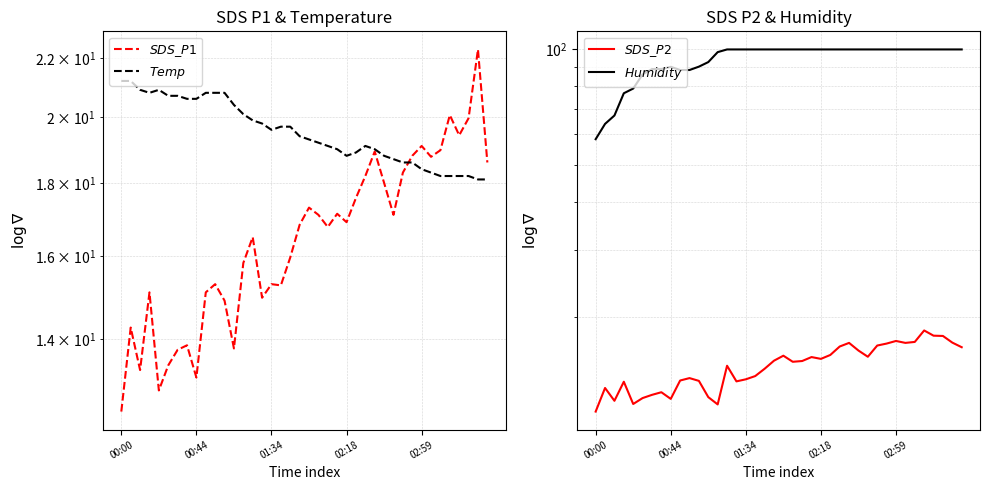

Reading left to right, what are all the values shown in this chart?

$SDS\_P1$: 12.5	14.3	13.3	15.1	12.9	13.4	13.8	13.9	13.2	15.1	15.3	14.9	13.8	15.8	16.5	15.0	15.3	15.3	16.0	16.8	17.3	17.1	16.8	17.1	16.9	17.6	18.2	18.9	18.0	17.1	18.3	18.8	19.1	18.8	19.0	20.1	19.4	20.0	22.3	18.6
$Temp$: 21.2	21.2	20.9	20.8	20.9	20.7	20.7	20.6	20.6	20.8	20.8	20.8	20.4	20.1	19.9	19.8	19.6	19.7	19.7	19.4	19.3	19.2	19.1	19.0	18.8	18.9	19.1	19.0	18.8	18.7	18.6	18.6	18.4	18.3	18.2	18.2	18.2	18.2	18.1	18.1
$SDS\_P2$: 11.4	13.1	12.1	13.6	11.9	12.3	12.6	12.8	12.3	13.7	13.9	13.7	12.4	11.9	15.0	13.6	13.8	14.1	14.7	15.4	15.9	15.3	15.4	15.8	15.6	16.0	16.8	17.2	16.4	15.8	16.9	17.1	17.4	17.2	17.3	18.5	17.9	17.9	17.2	16.7
$Humidity$: 58.3	63.9	67.2	76.8	79.0	86.0	88.8	88.8	90.0	88.3	88.3	90.1	92.6	98.3	99.9	99.9	99.9	99.9	99.9	99.9	99.9	99.9	99.9	99.9	99.9	99.9	99.9	99.9	99.9	99.9	99.9	99.9	99.9	99.9	99.9	99.9	99.9	99.9	99.9	99.9